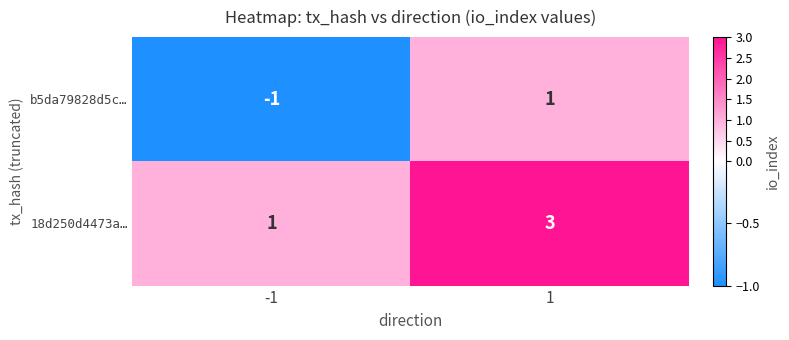

Rank the series by their average value, from highest to lowest.

18d250d4473a…, b5da79828d5c…